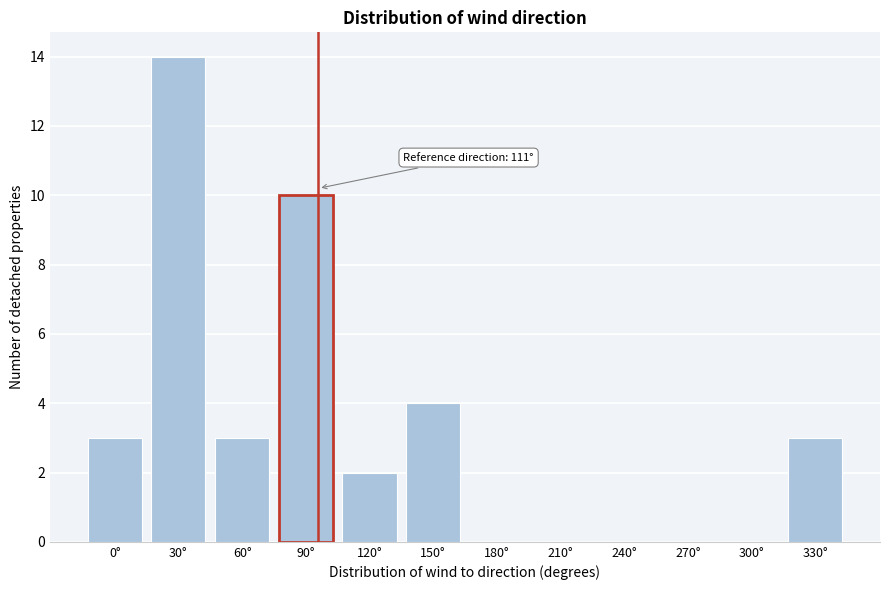

Reading left to right, list all the values displayed in this chart.

0°=3	30°=14	60°=3	90°=10	120°=2	150°=4	180°=0	210°=0	240°=0	270°=0	300°=0	330°=3